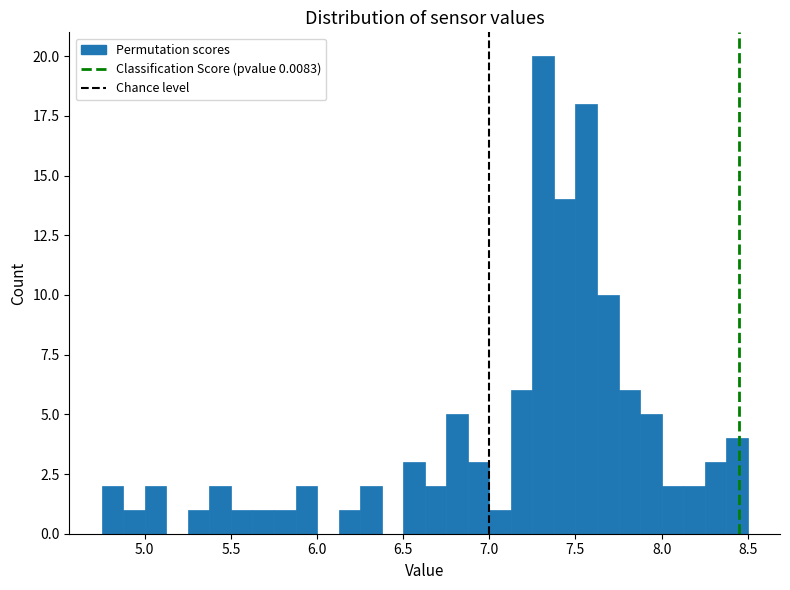

Around what value on the x-axis is the tallest bar? Give the approximate position of its centre, as read against the axis.

7.30